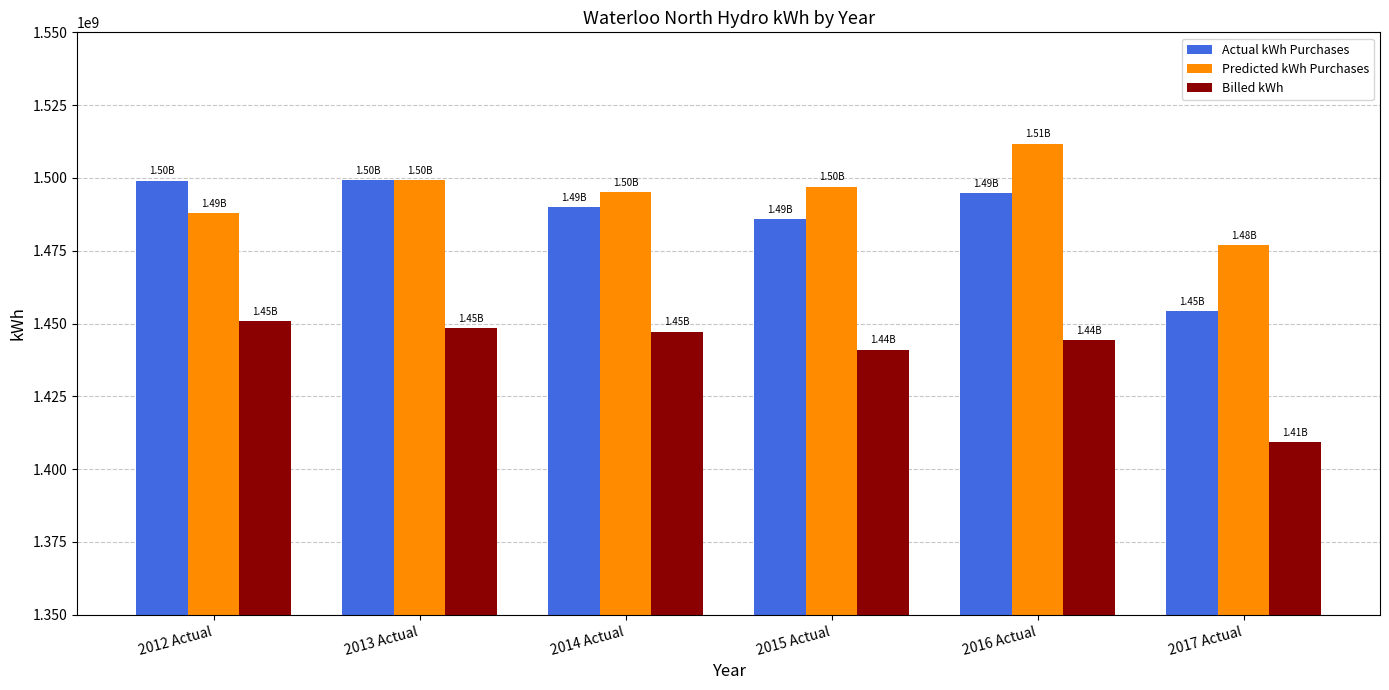

How many values in the Predicted kWh Purchases series exceed 1497028439?

3